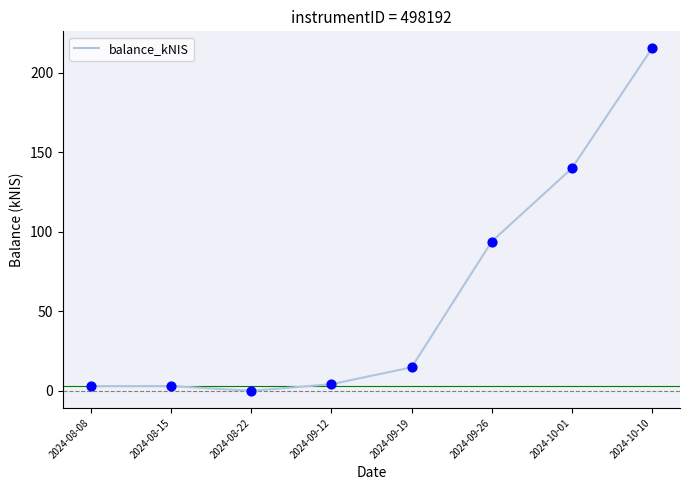

Which has a higher value, 2024-10-01 or 2024-09-19?

2024-10-01